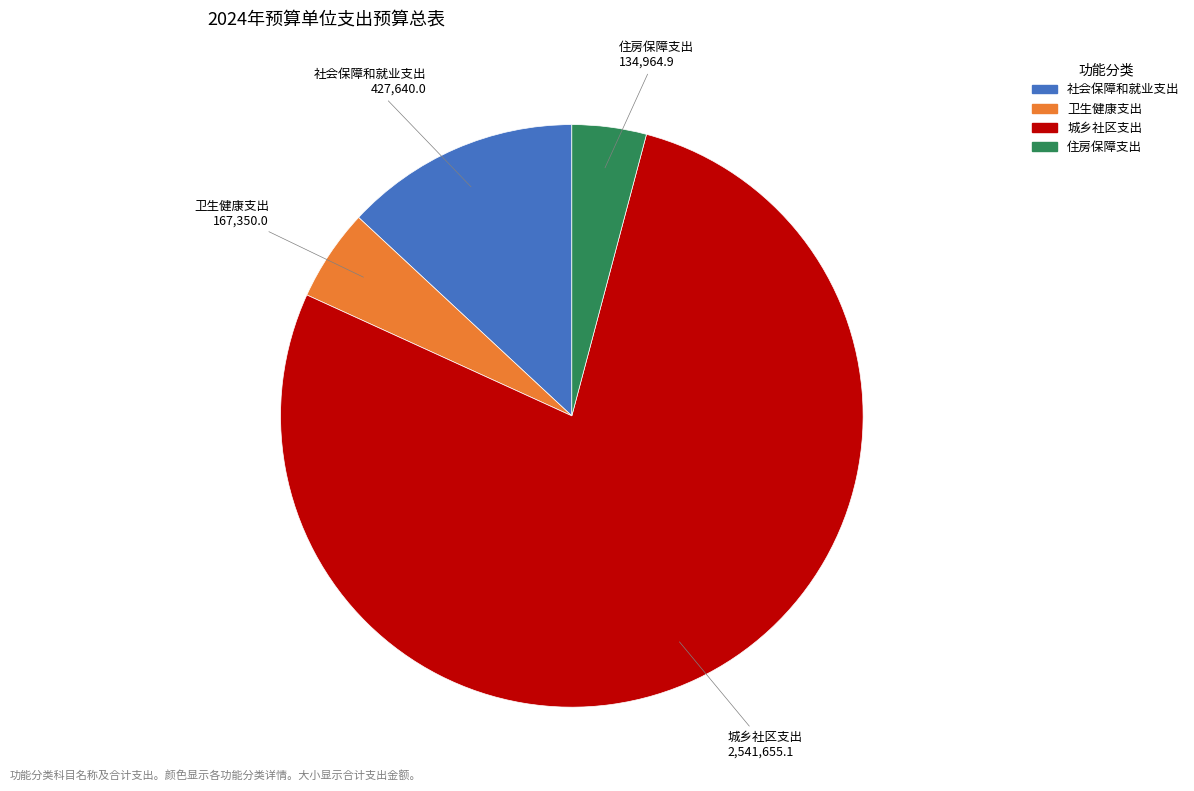

Do 城乡社区支出 and 住房保障支出 together represent more than half of the pie?

Yes